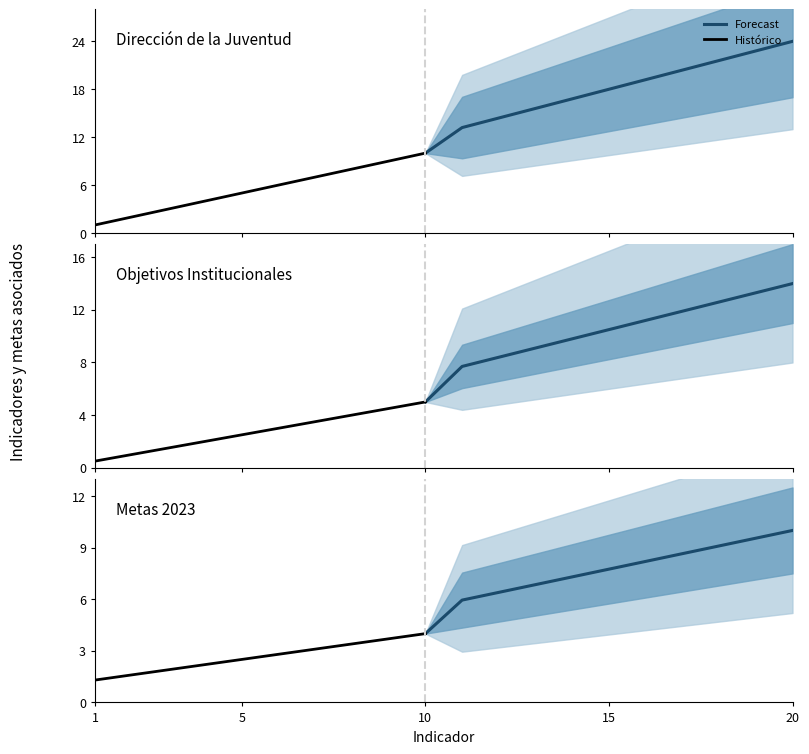

The chart shows a value of 18 at 12. True or false?

False